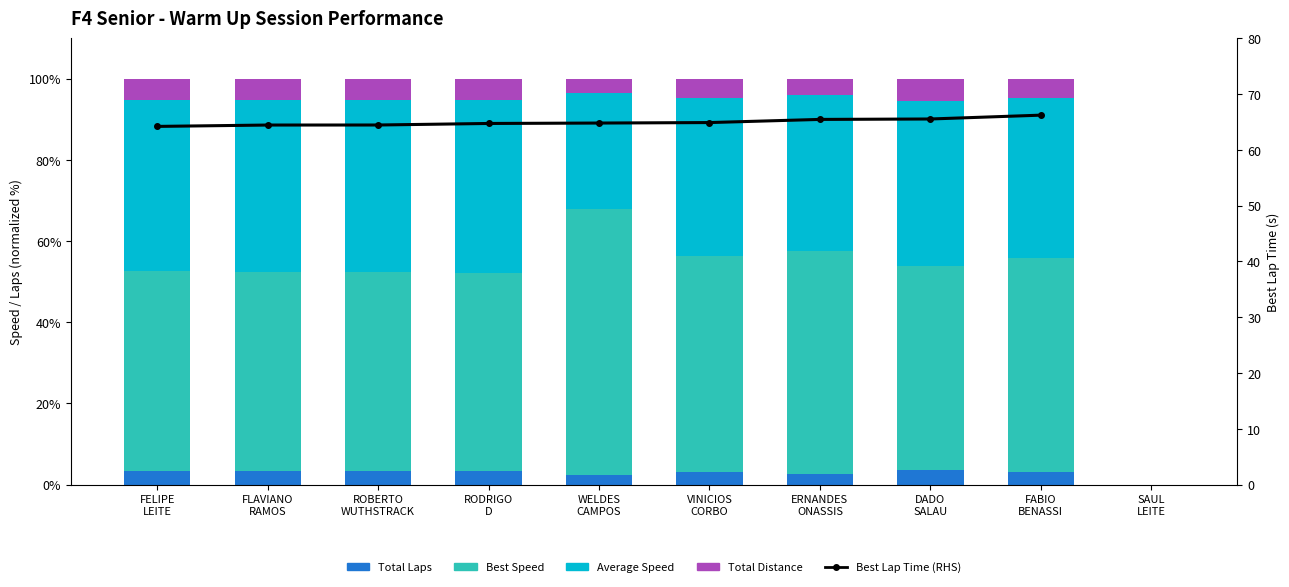

What is the sum of the Total Distance values at FLAVIANO RAMOS and WELDES CAMPOS?

5.8